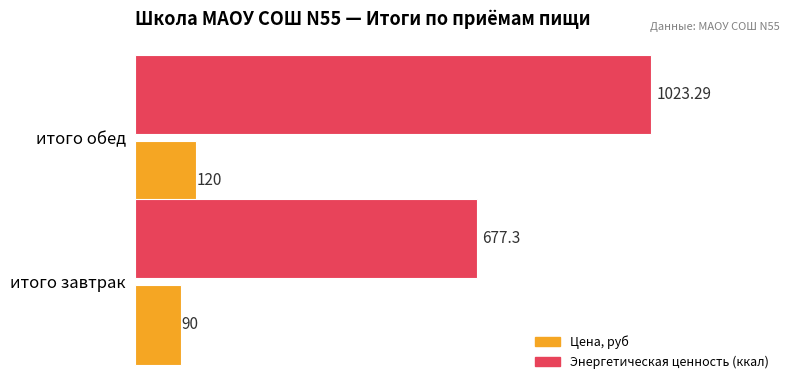

Where is Цена, руб nearest to the value 105?

итого завтрак